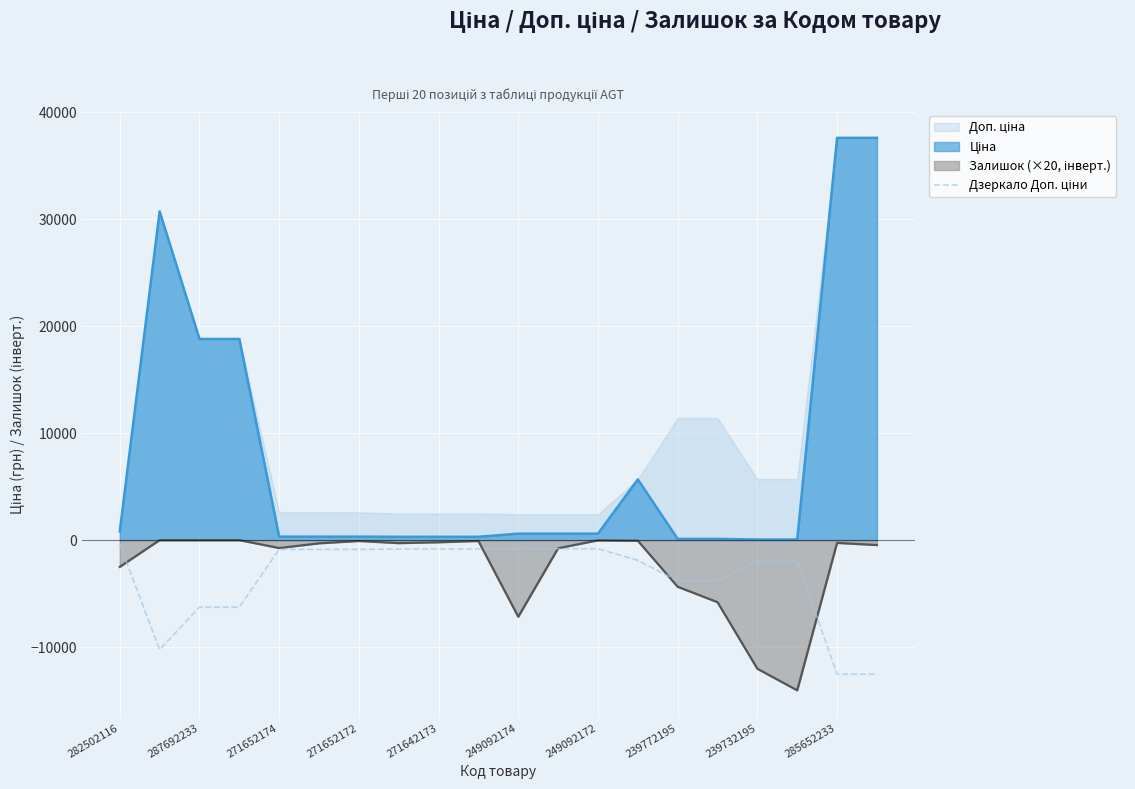

Reading left to right, list all the values displayed in this chart.

-369.7	-10239.0	-6265.6	-6265.6	-866.1	-866.1	-866.1	-827.5	-827.5	-827.5	-804.9	-804.9	-804.9	-1891.3	-3803.3	-3803.3	-1901.7	-1901.7	-12531.2	-12531.2